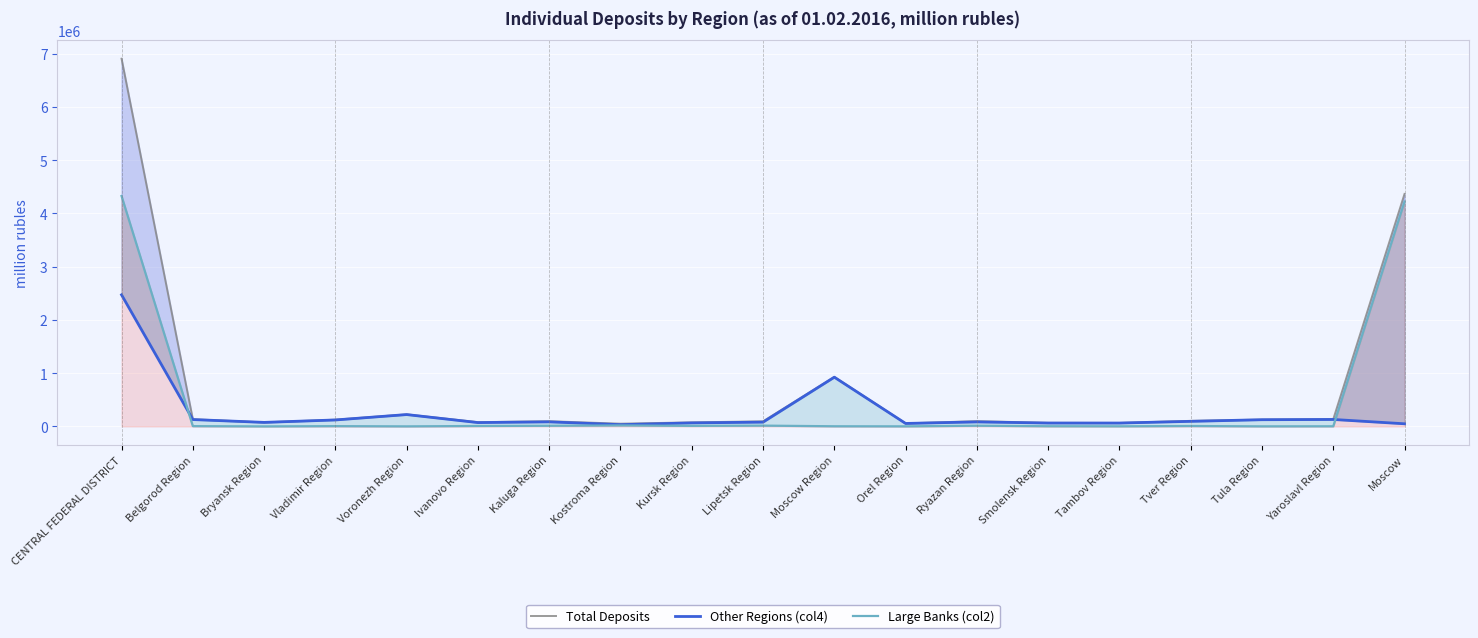

Which has a higher value, Orel Region or Vladimir Region?

Vladimir Region